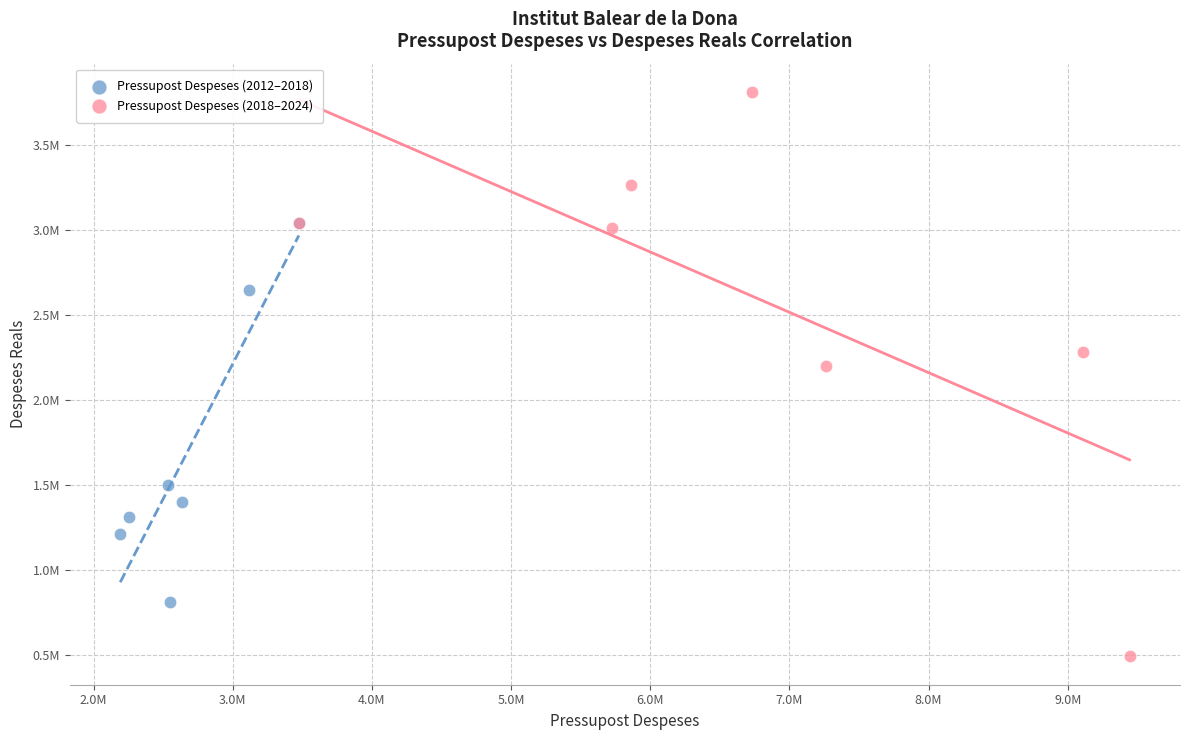

What are all the series names shown in the legend?

Pressupost Despeses (2012–2018), Pressupost Despeses (2018–2024)